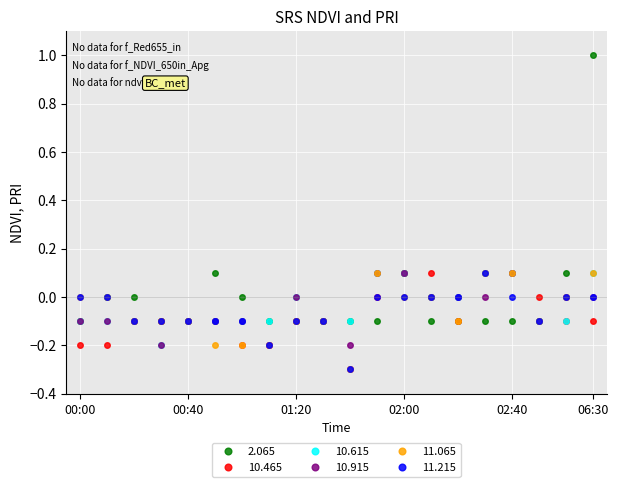

Count the number of data series in this chart.

6